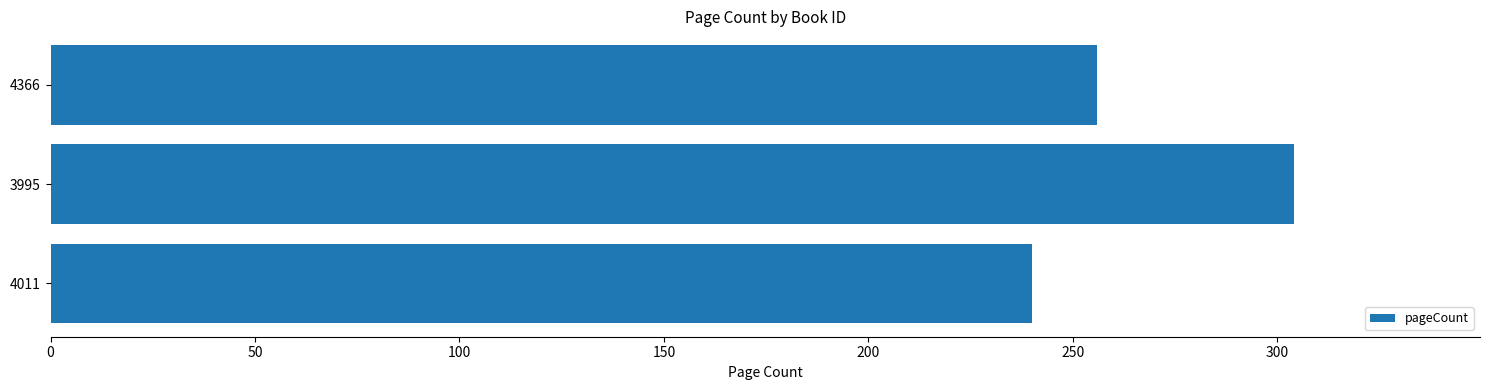

Rank the categories by value from lowest to highest.

4011, 4366, 3995